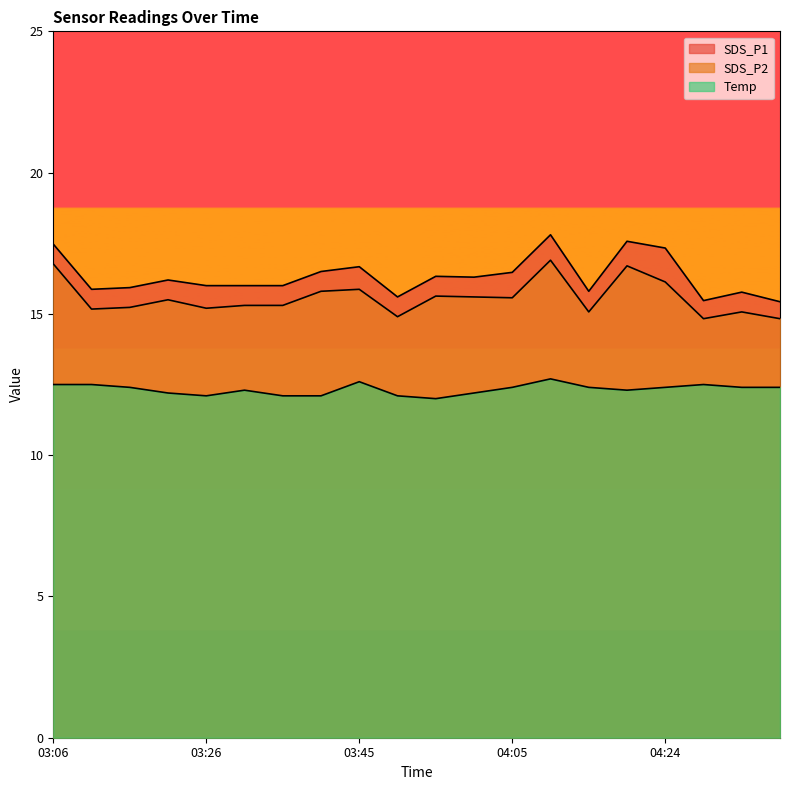

Reading right to left, what are all the values shown in this chart?

SDS_P1: 15.4	15.8	15.5	17.3	17.6	15.8	17.8	16.5	16.3	16.3	15.6	16.7	16.5	16.0	16.0	16.0	16.2	15.9	15.9	17.5
SDS_P2: 14.8	15.1	14.8	16.1	16.7	15.1	16.9	15.6	15.6	15.6	14.9	15.9	15.8	15.3	15.3	15.2	15.5	15.2	15.2	16.8
Temp: 12.4	12.4	12.5	12.4	12.3	12.4	12.7	12.4	12.2	12.0	12.1	12.6	12.1	12.1	12.3	12.1	12.2	12.4	12.5	12.5